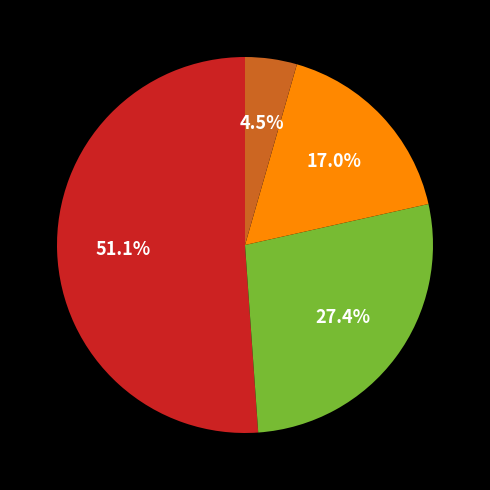

Is there any slice that represents more than half of the pie?

Yes